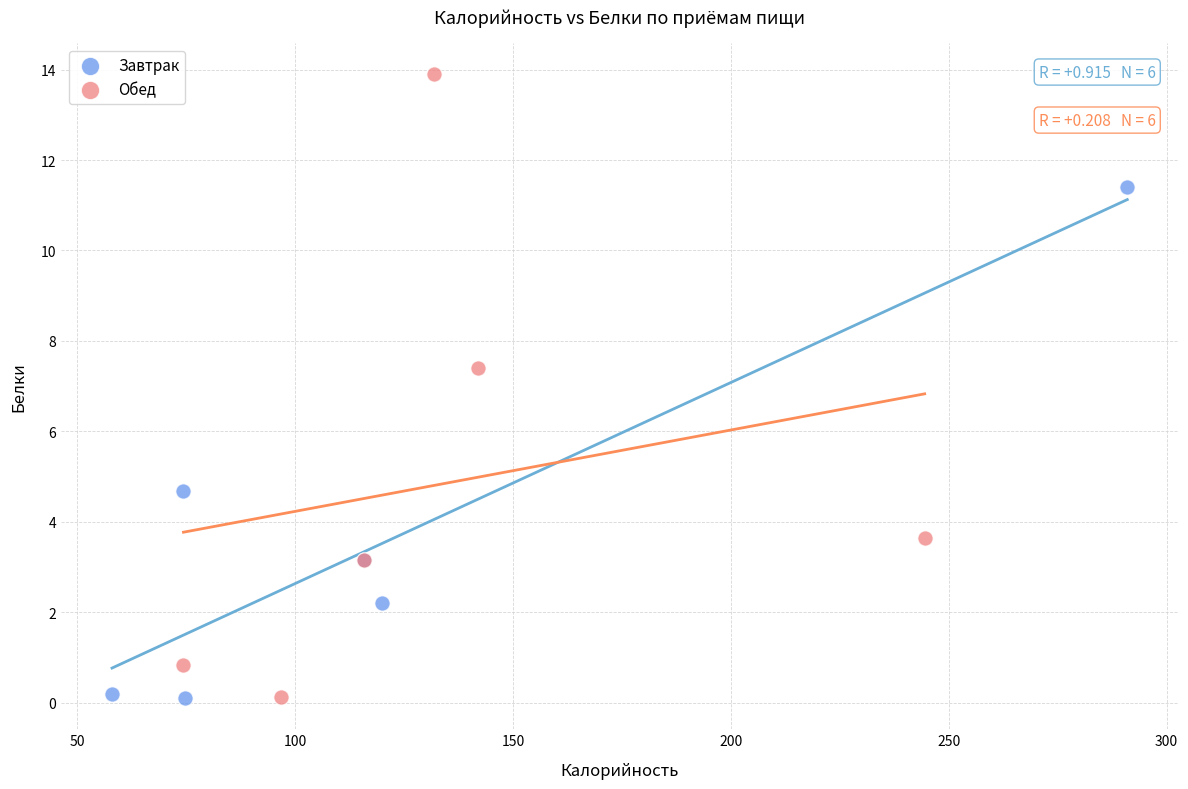

Which series has the largest Y range (max minus min)?

Обед